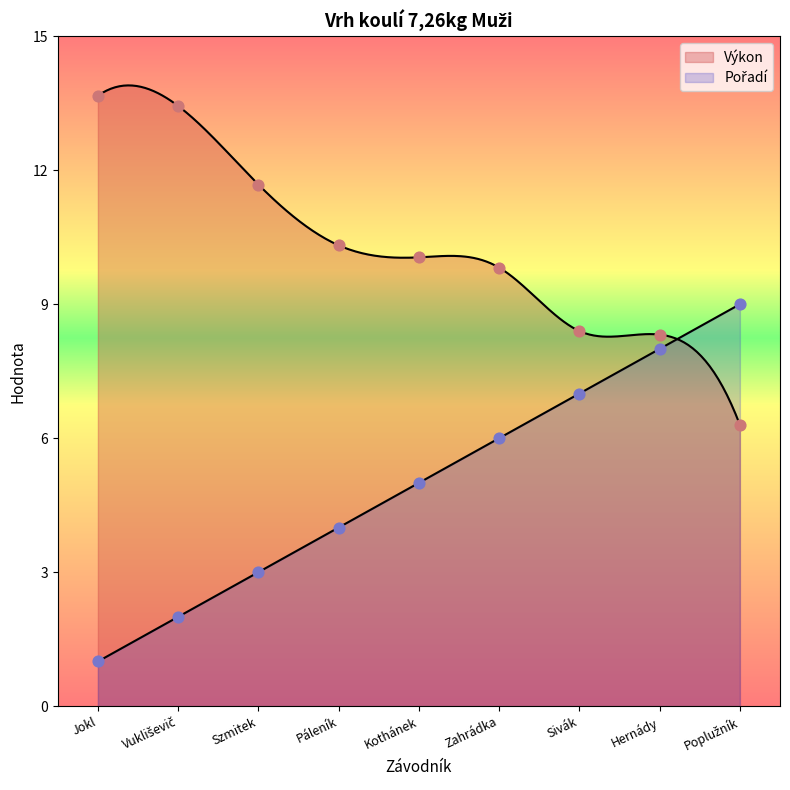

At which category is the sum across all series the highest?

Hernády